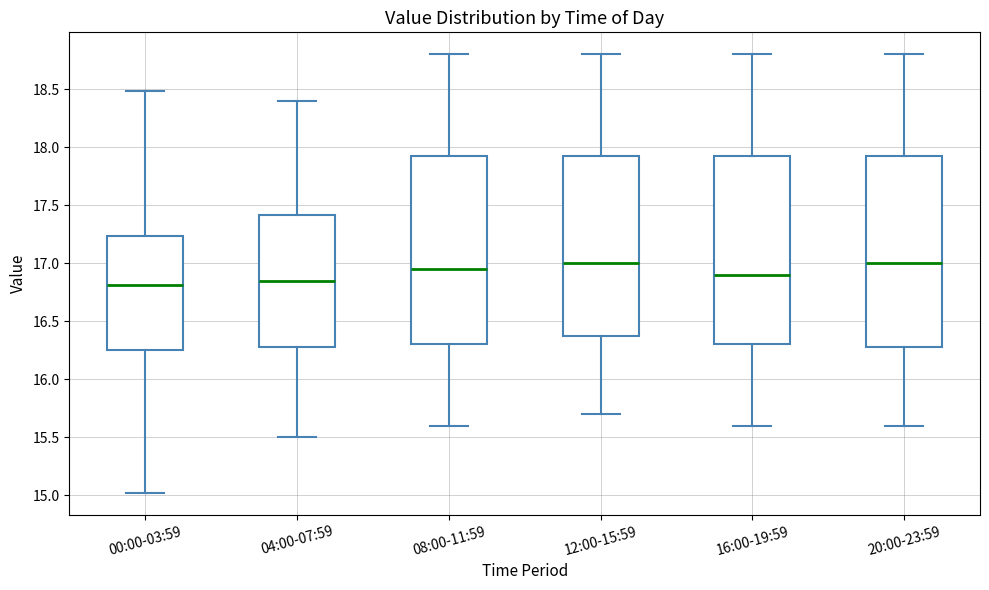

Reading left to right, read every box against the y-axis: the position of its median line, the range the box covers, and the ends of its whiskers. The values are not printed on the chart, so give them approximately, as read against the axis.

00:00-03:59: median 16.80, box 16.25 to 17.25, whiskers 15.00 to 18.50
04:00-07:59: median 16.85, box 16.30 to 17.40, whiskers 15.50 to 18.40
08:00-11:59: median 16.95, box 16.30 to 17.95, whiskers 15.60 to 18.80
12:00-15:59: median 17.00, box 16.40 to 17.95, whiskers 15.70 to 18.80
16:00-19:59: median 16.90, box 16.30 to 17.95, whiskers 15.60 to 18.80
20:00-23:59: median 17.00, box 16.30 to 17.95, whiskers 15.60 to 18.80